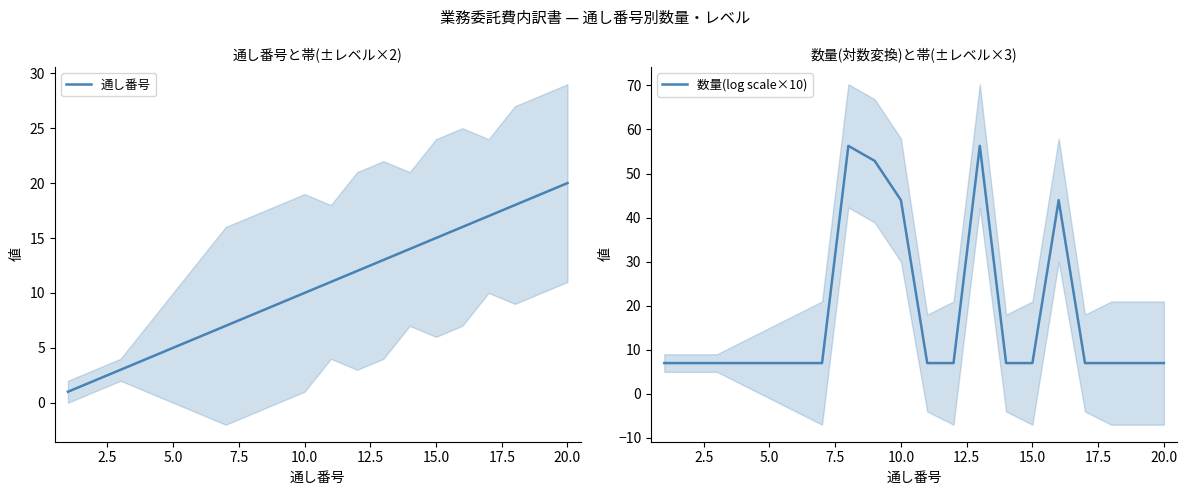

The value of 数量(log scale×10) at 20.0 is 6.9. True or false?

True